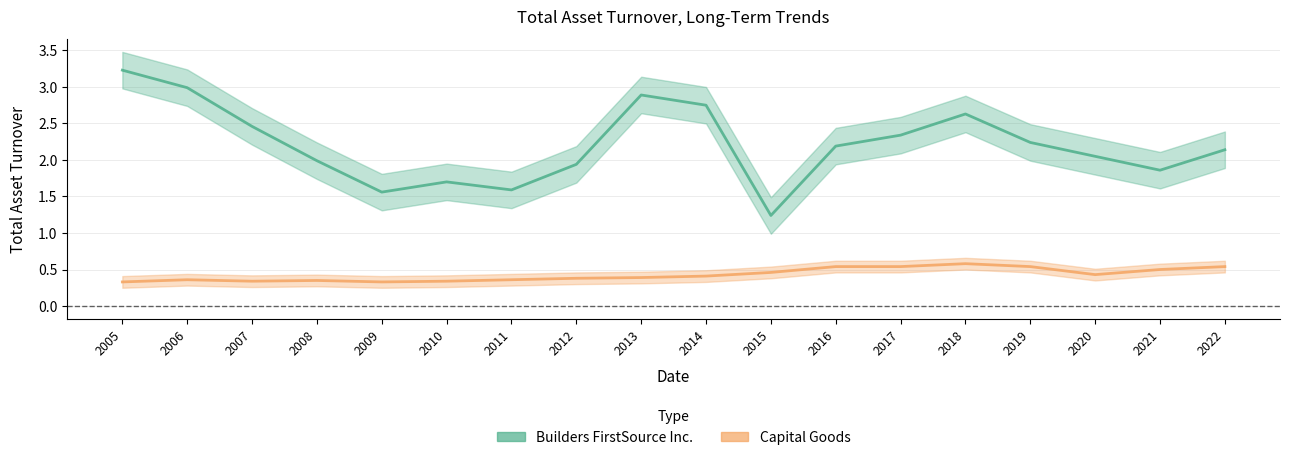

What are all the series names shown in the legend?

Builders FirstSource Inc., Capital Goods